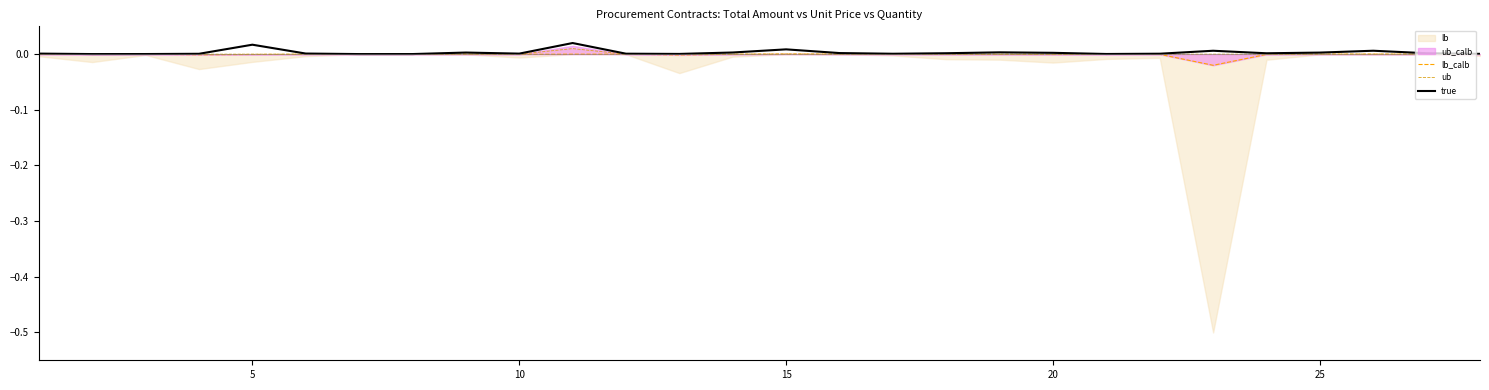

At which label does lb_calb reach its peak?

10